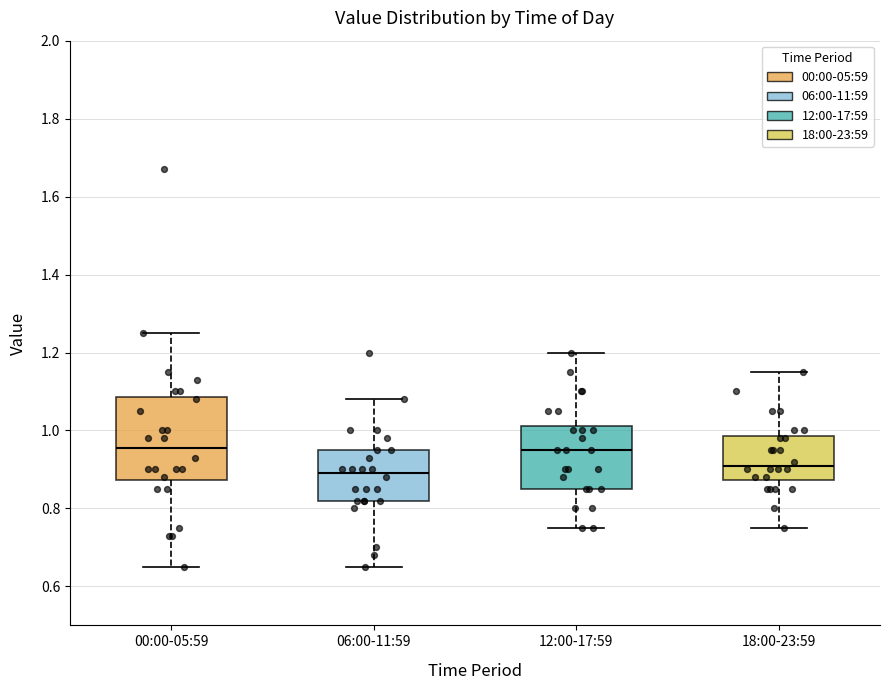

Reading left to right, read every box against the y-axis: the position of its median line, the range the box covers, and the ends of its whiskers. The values are not printed on the chart, so give them approximately, as read against the axis.

00:00-05:59: median 0.96, box 0.88 to 1.08, whiskers 0.66 to 1.26
06:00-11:59: median 0.90, box 0.82 to 0.96, whiskers 0.66 to 1.08
12:00-17:59: median 0.96, box 0.86 to 1.02, whiskers 0.76 to 1.20
18:00-23:59: median 0.92, box 0.88 to 0.98, whiskers 0.76 to 1.16